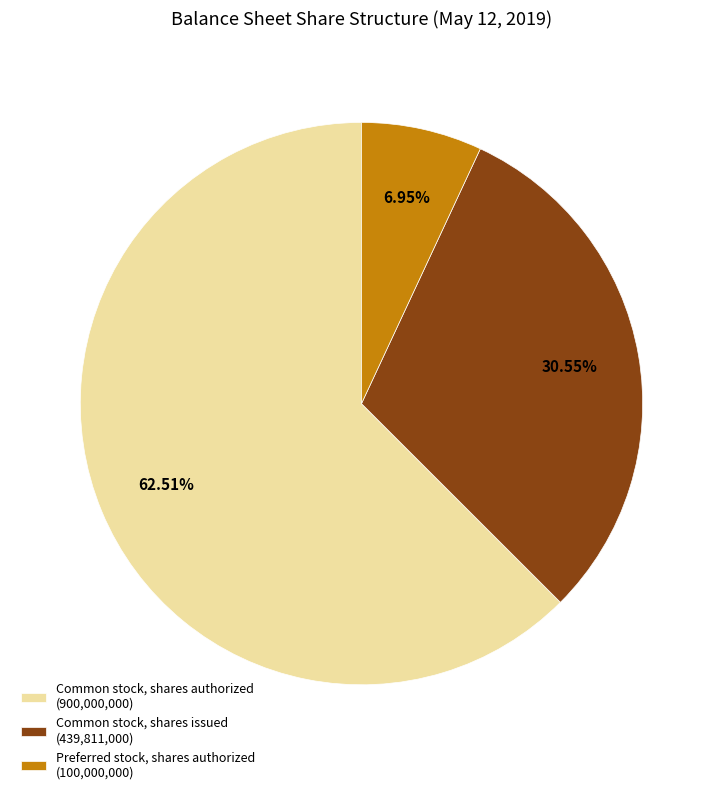

Which slice represents more than half of the pie?

Common stock, shares authorized (900,000,000)